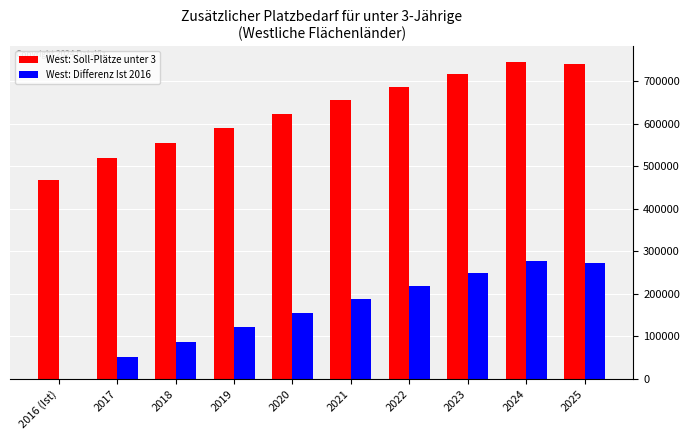

What is the maximum value shown in the chart?

745079